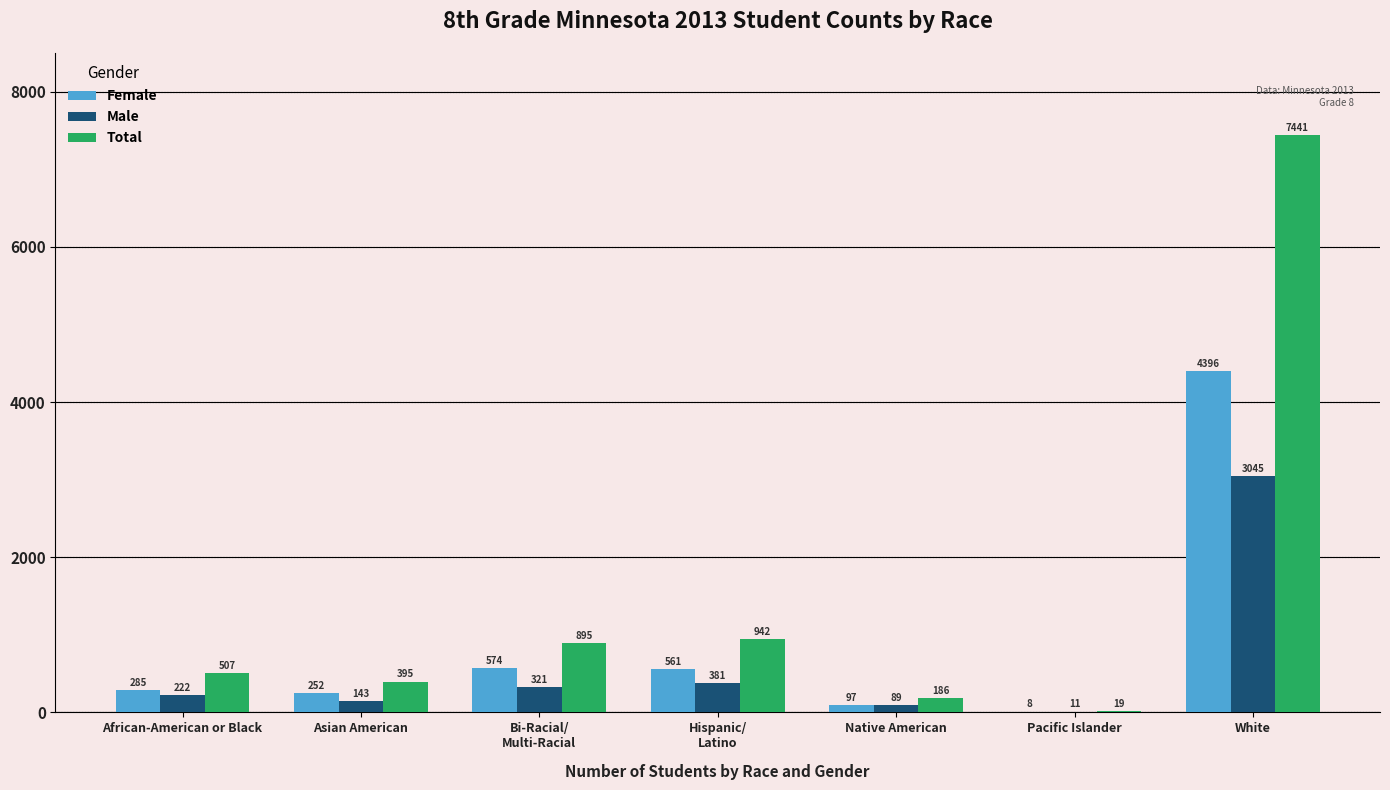

At which label does Total reach its peak?

White